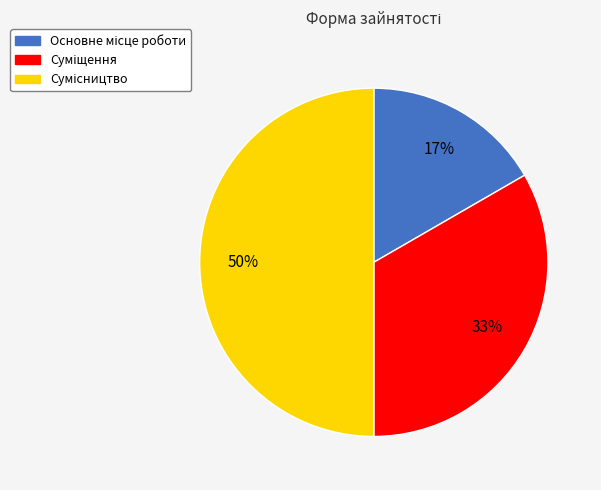

To the nearest percent, what is the difference between the largest and smallest slice percentages?

33%